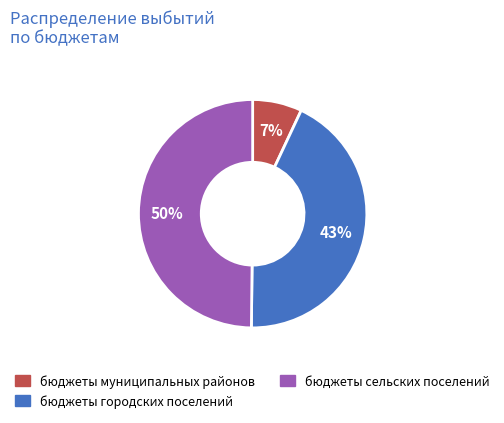

Which slice is the largest?

бюджеты сельских поселений